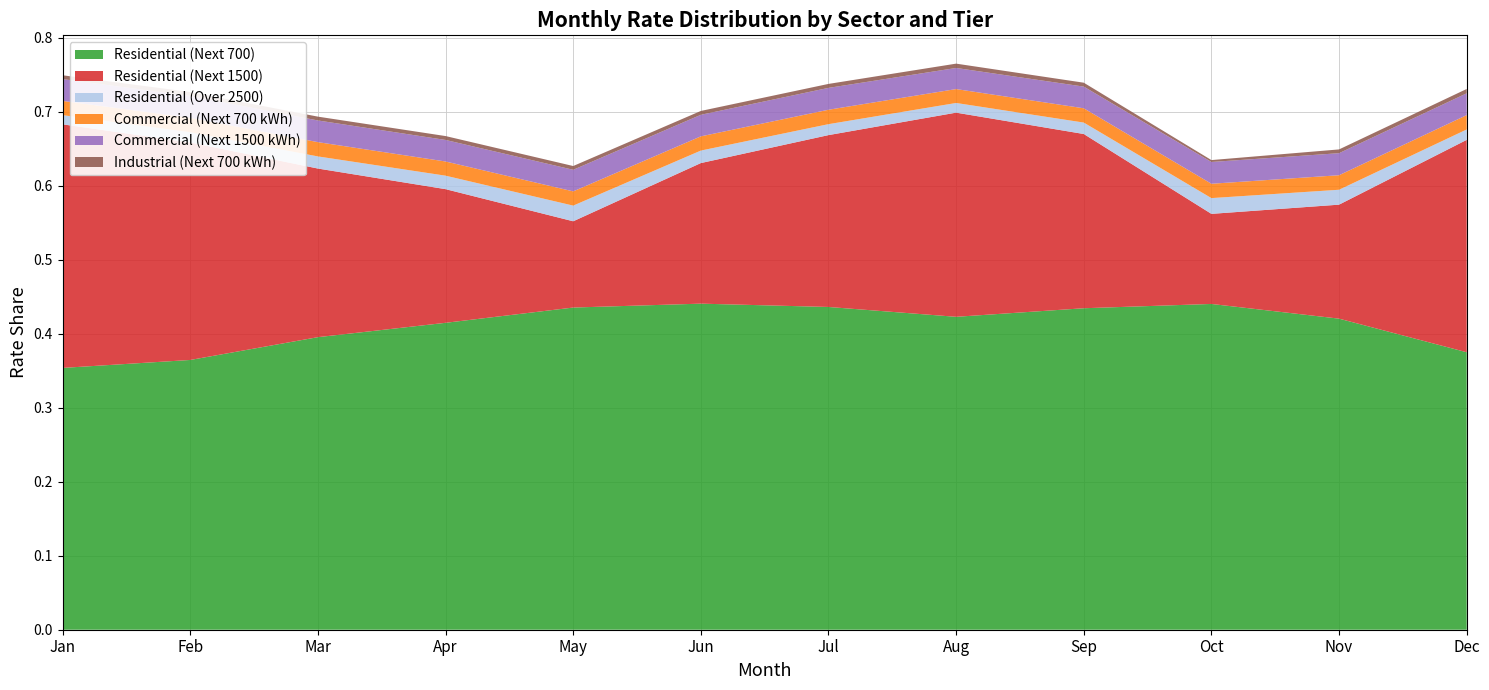

Reading left to right, transcribe all the data shown in this chart.

Residential (Next 700): Jan=0.4	Feb=0.4	Mar=0.4	Apr=0.4	May=0.4	Jun=0.4	Jul=0.4	Aug=0.4	Sep=0.4	Oct=0.4	Nov=0.4	Dec=0.4
Residential (Next 1500): Jan=0.3	Feb=0.3	Mar=0.2	Apr=0.2	May=0.1	Jun=0.2	Jul=0.2	Aug=0.3	Sep=0.2	Oct=0.1	Nov=0.2	Dec=0.3
Residential (Over 2500): Jan=0.0	Feb=0.0	Mar=0.0	Apr=0.0	May=0.0	Jun=0.0	Jul=0.0	Aug=0.0	Sep=0.0	Oct=0.0	Nov=0.0	Dec=0.0
Commercial (Next 700 kWh): Jan=0.0	Feb=0.0	Mar=0.0	Apr=0.0	May=0.0	Jun=0.0	Jul=0.0	Aug=0.0	Sep=0.0	Oct=0.0	Nov=0.0	Dec=0.0
Commercial (Next 1500 kWh): Jan=0.0	Feb=0.0	Mar=0.0	Apr=0.0	May=0.0	Jun=0.0	Jul=0.0	Aug=0.0	Sep=0.0	Oct=0.0	Nov=0.0	Dec=0.0
Industrial (Next 700 kWh): Jan=0.0	Feb=0.0	Mar=0.0	Apr=0.0	May=0.0	Jun=0.0	Jul=0.0	Aug=0.0	Sep=0.0	Oct=0.0	Nov=0.0	Dec=0.0